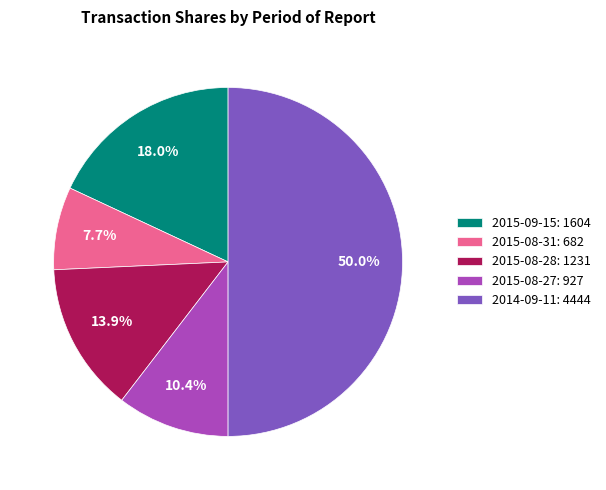

How many segments does this pie chart have?

5